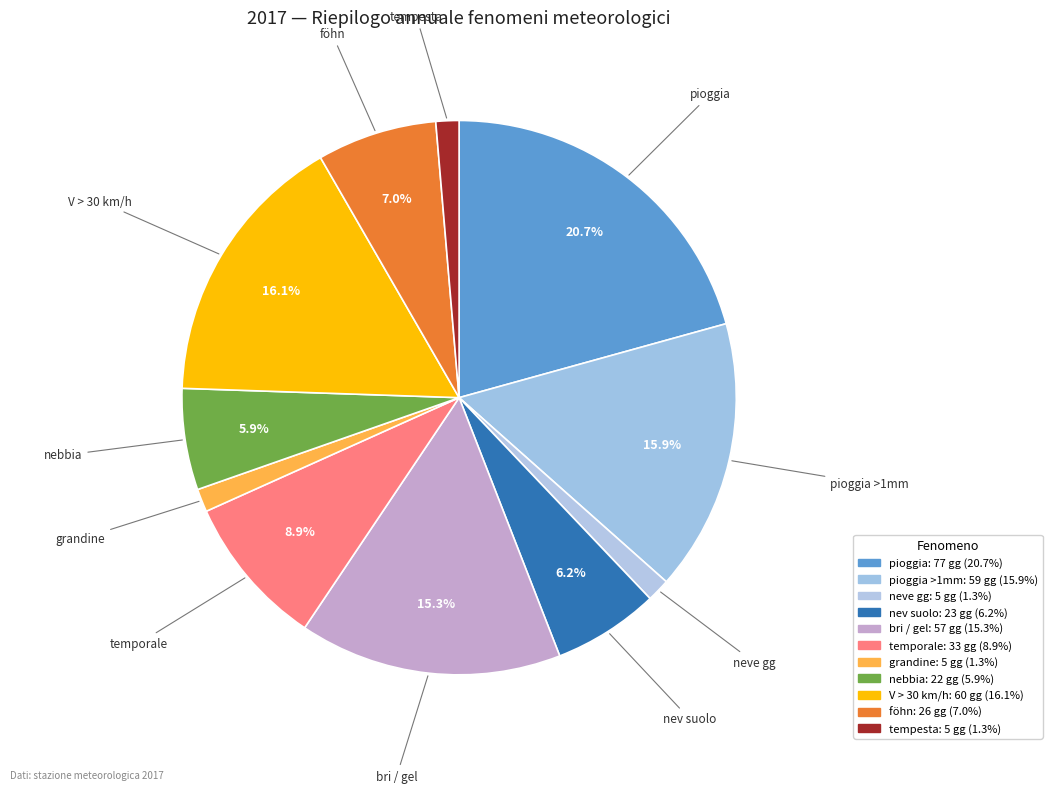

To the nearest percent, what portion does temporale represent?

9%